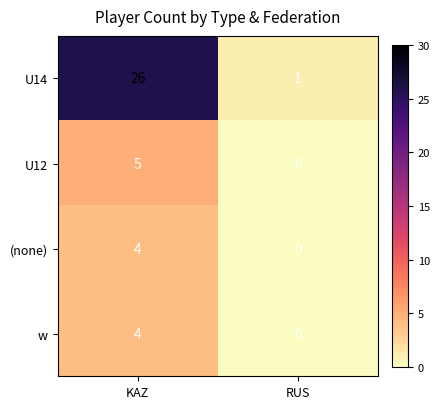

Is it true that U12 equals 5 at KAZ?

True